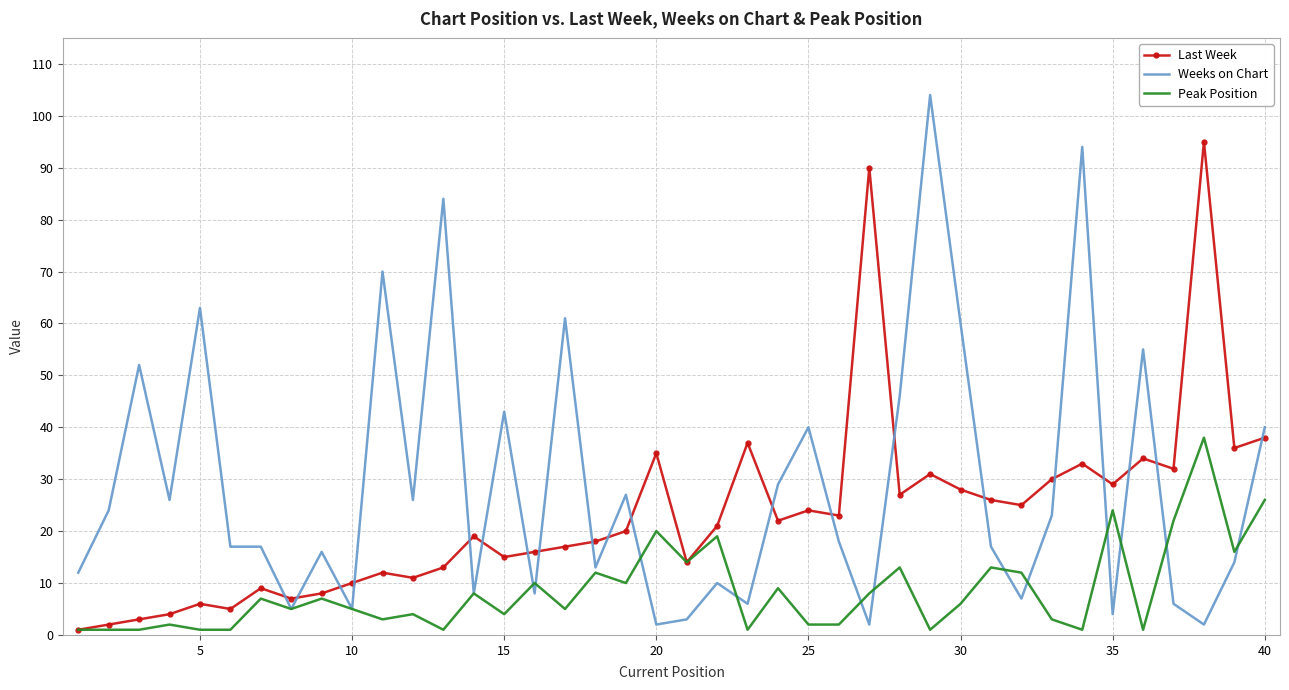

Which series has the largest total across all categories?

Weeks on Chart